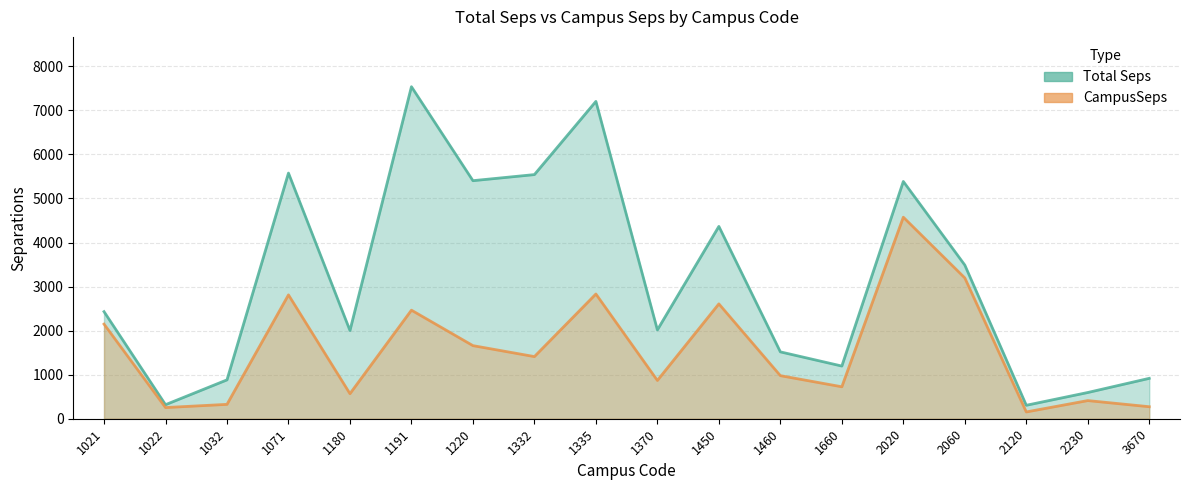

What value does the Total Seps series have at 1335?

7203.0